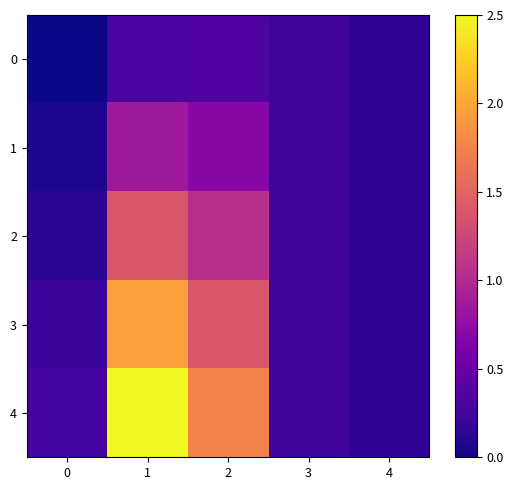

Reading left to right, extract all data points from this chart.

0: 0=0.0	1=0.3	2=0.3	3=0.2	4=0.2
1: 0=0.1	1=0.9	2=0.7	3=0.2	4=0.2
2: 0=0.1	1=1.4	2=1.0	3=0.2	4=0.2
3: 0=0.2	1=2.0	2=1.4	3=0.2	4=0.2
4: 0=0.3	1=2.5	2=1.8	3=0.2	4=0.2